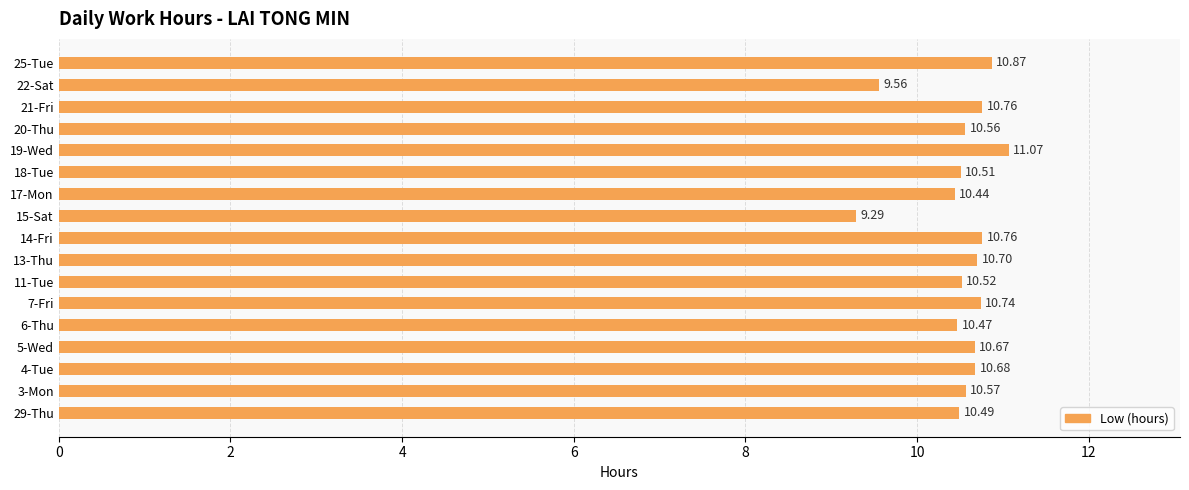

What is the change in value from 18-Tue to 19-Wed?

+0.6